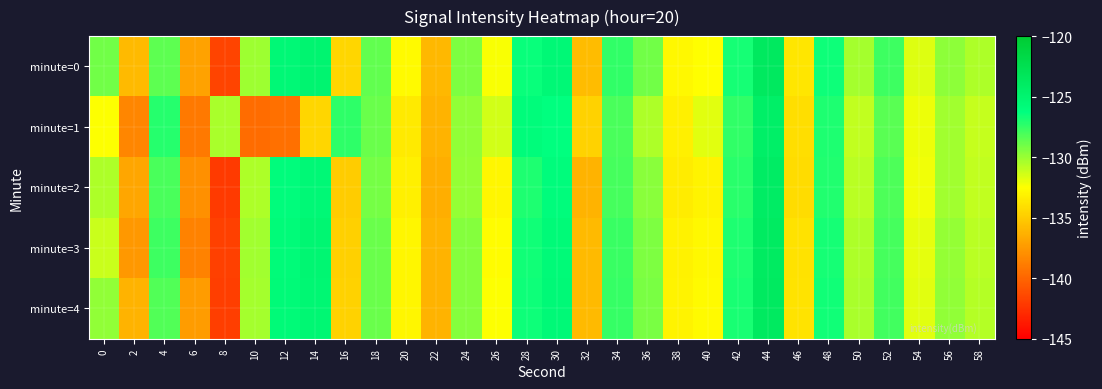

How many distinct data groups are displayed?

5